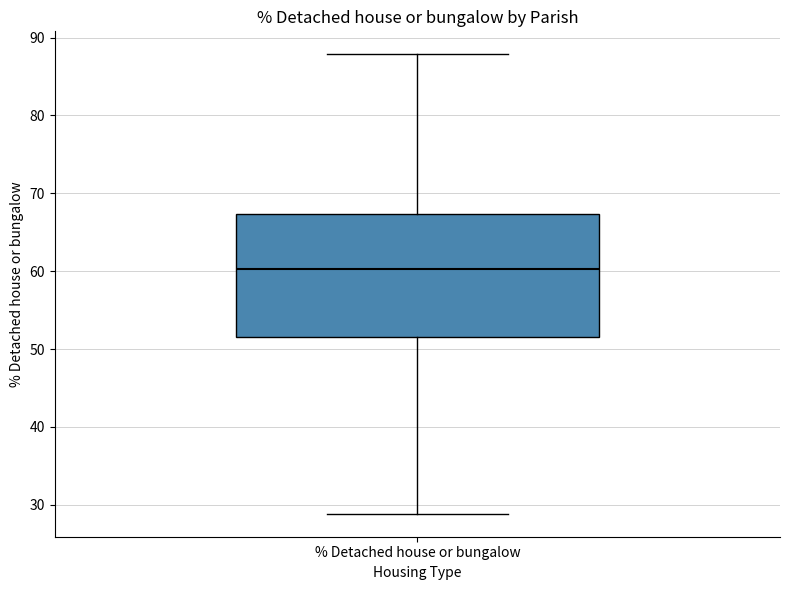

Transcribe this box plot: give where the median line is, the range the box spans, and where the two whiskers end, as read against the y-axis. The values are not printed on the chart, so give them approximately, as read against the axis.

median 60, box 52 to 67, whiskers 29 to 88